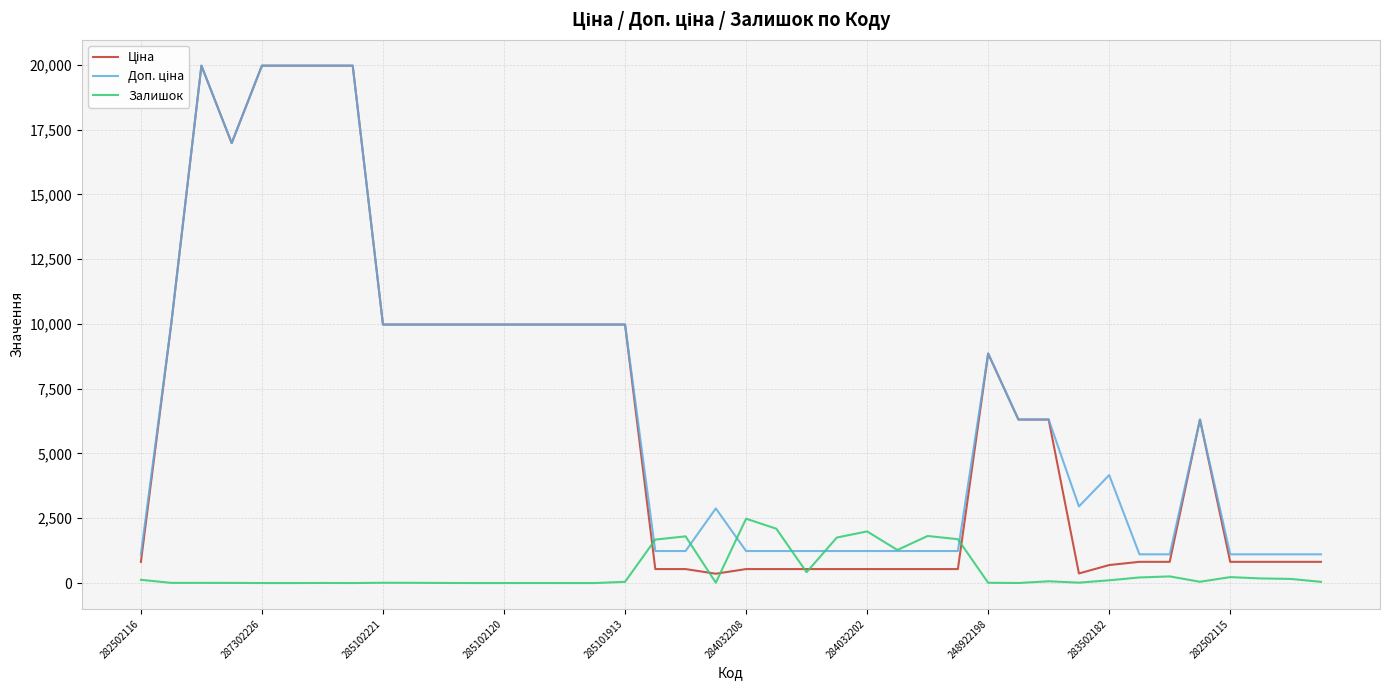

What is the difference between the highest and lowest values at 285102120?

9975.0